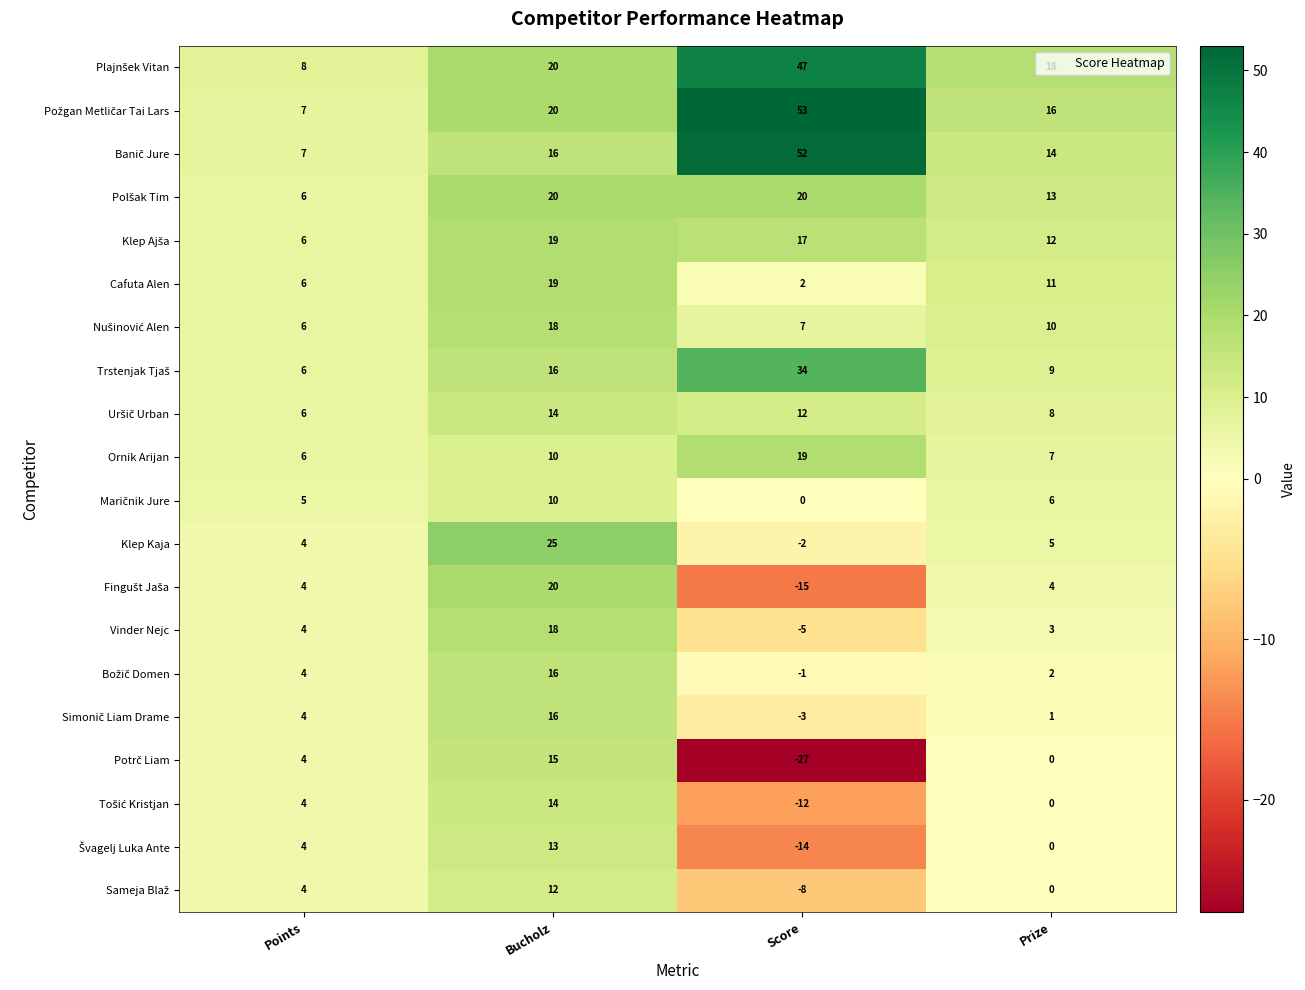

What is the total value across all series at Prize?

139